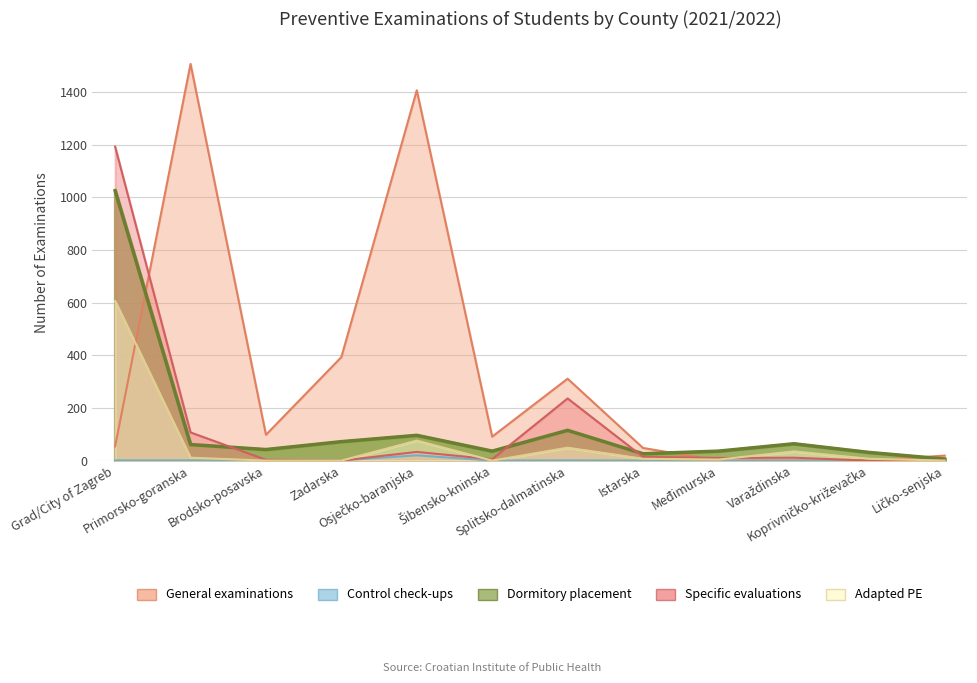

What is the maximum value for Dormitory placement?

1025